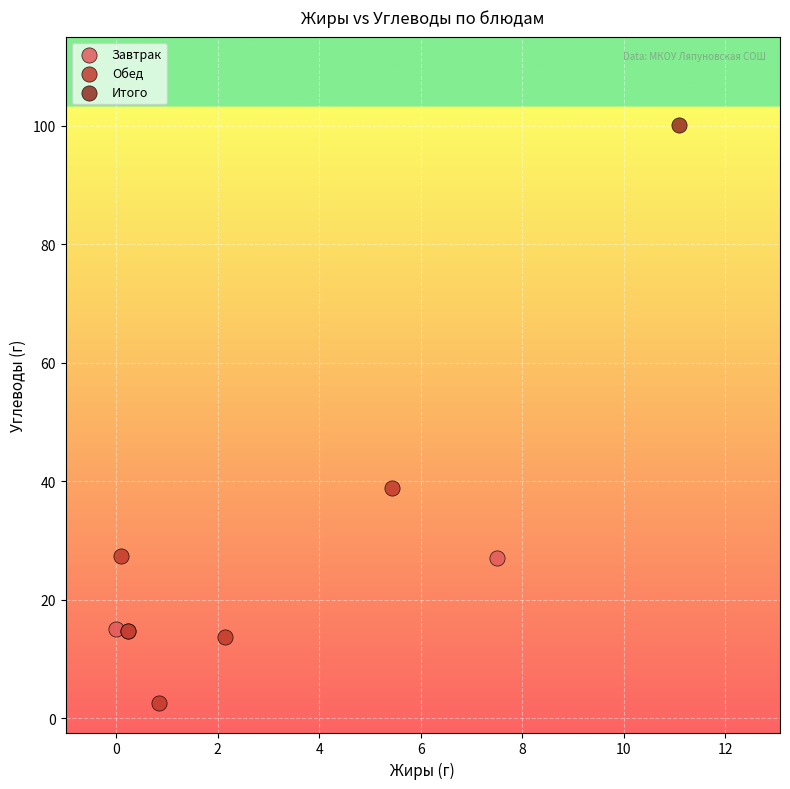

What are all the series names shown in the legend?

Завтрак, Обед, Итого